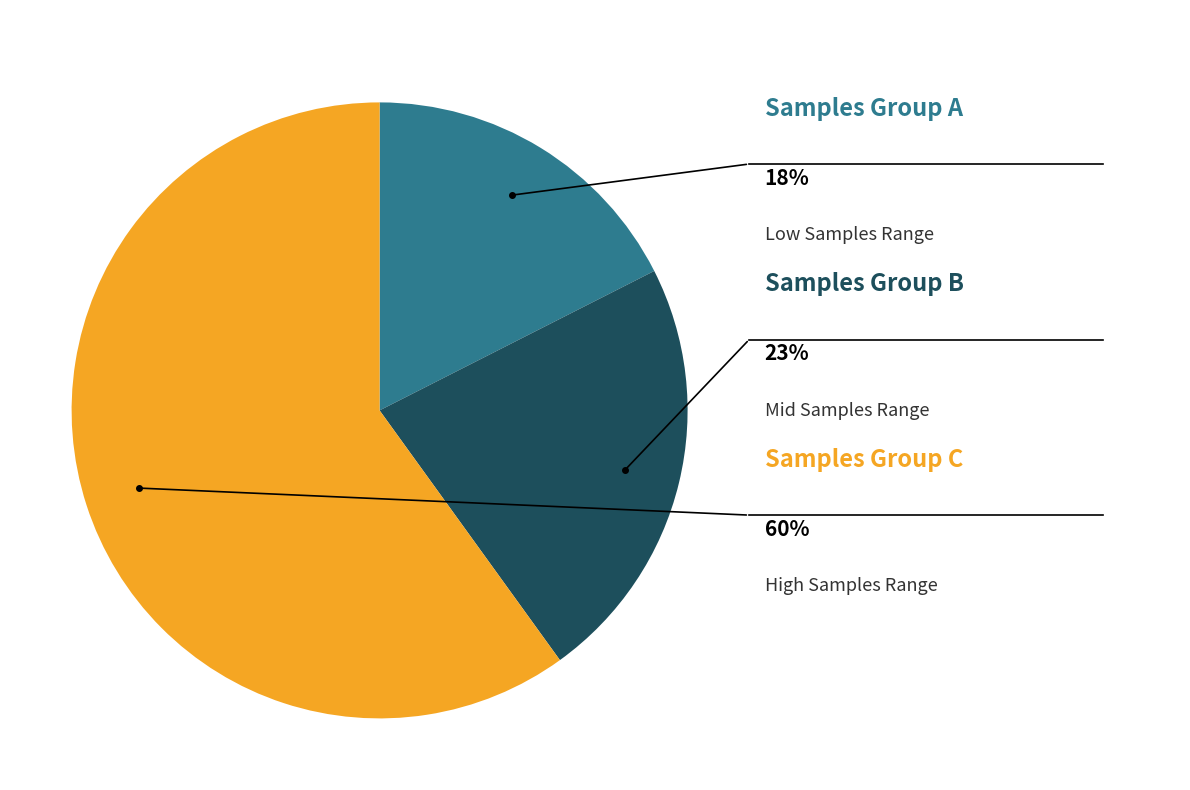

Is 28 the majority of the pie?

No